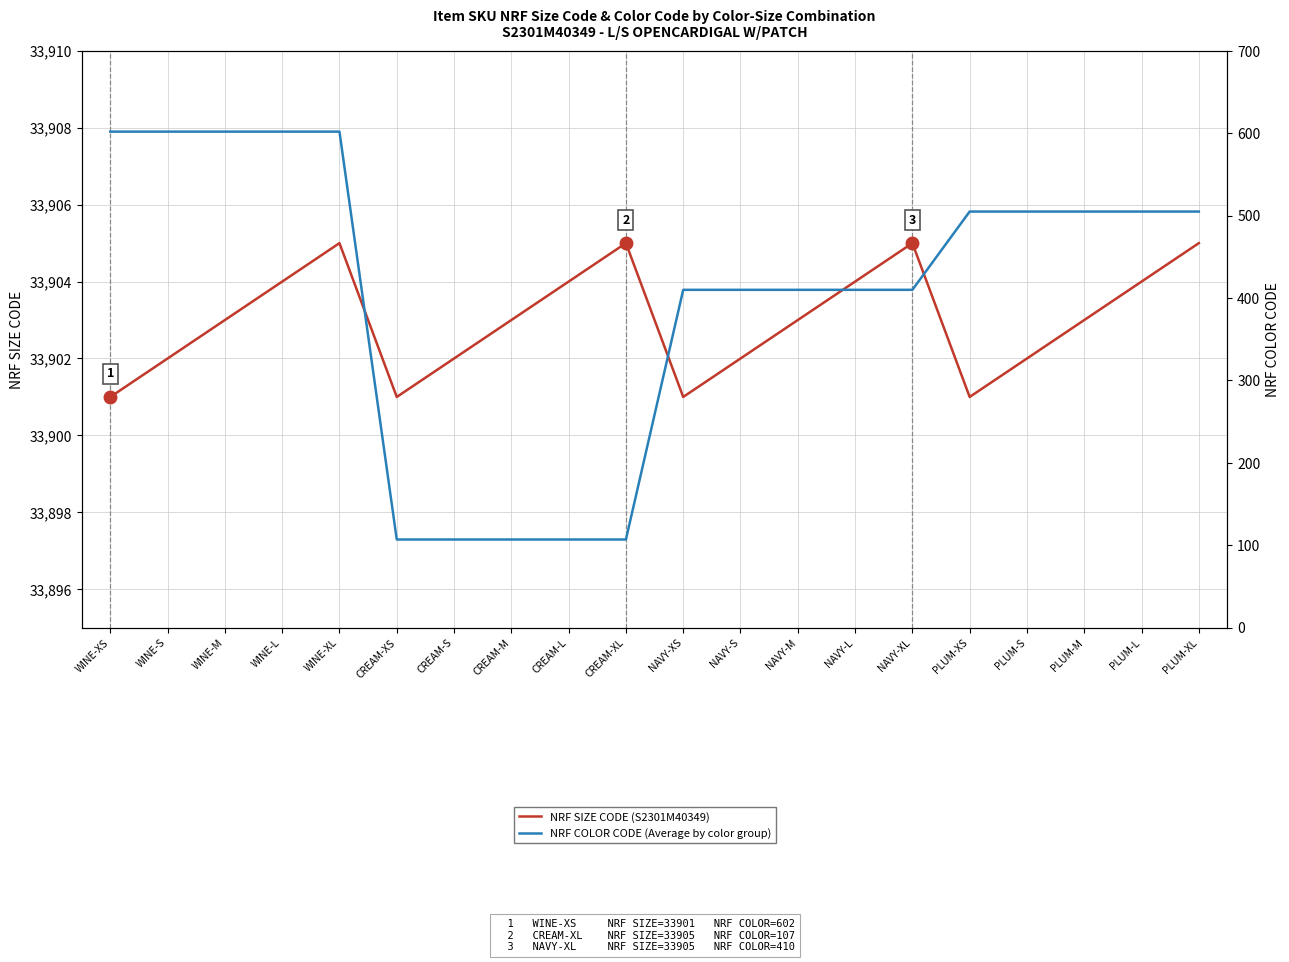

What is the difference between the highest and lowest values at PLUM-XS?

33396